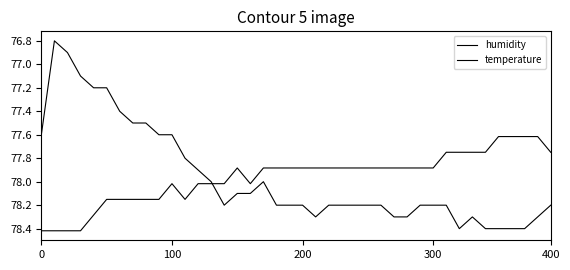

Rank the series by their average value, from highest to lowest.

humidity, temperature